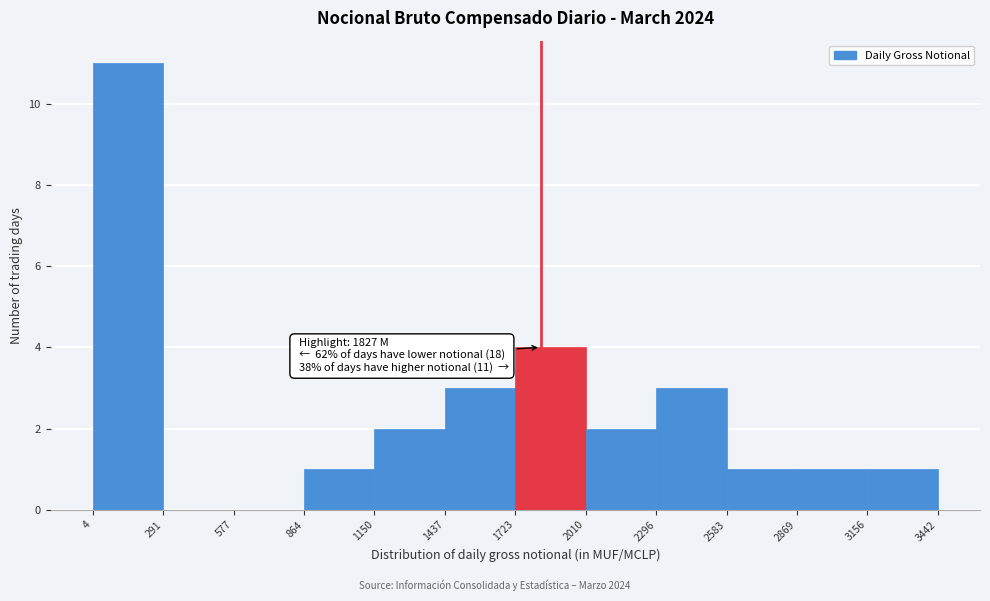

Over which range of the x-axis is the bar tallest?

4 to 291